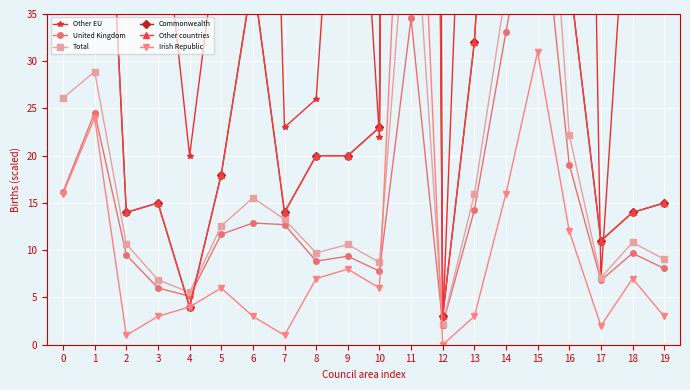

What is the approximate value of Commonwealth at 3?

15.0